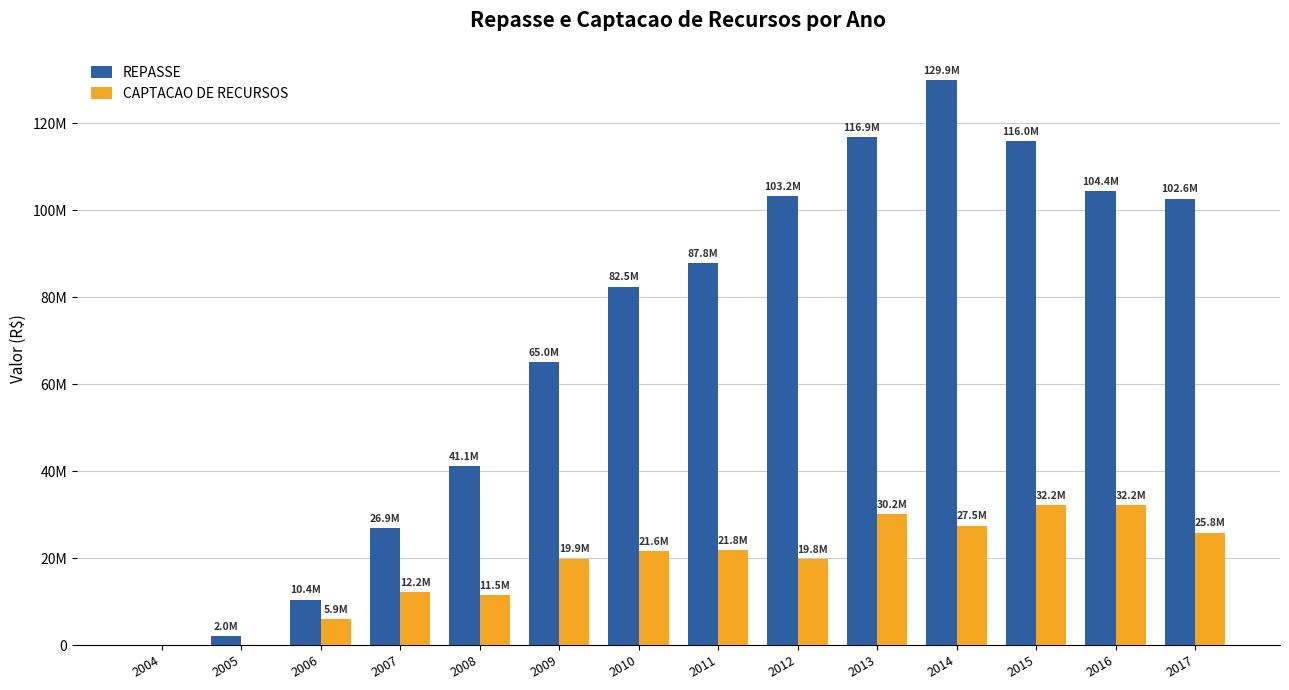

The CAPTACAO DE RECURSOS series shows 21775577.5 at 2011. True or false?

True